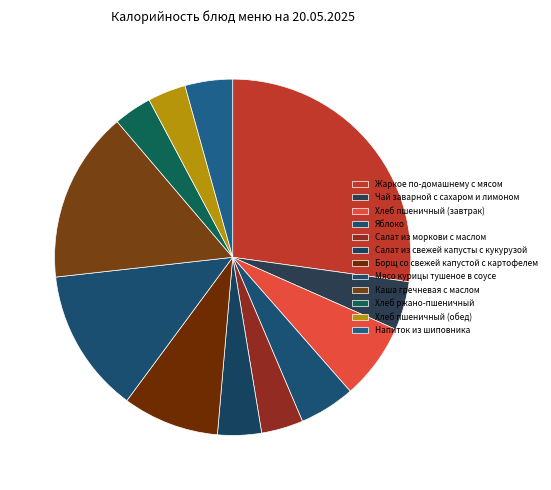

How many segments does this pie chart have?

12